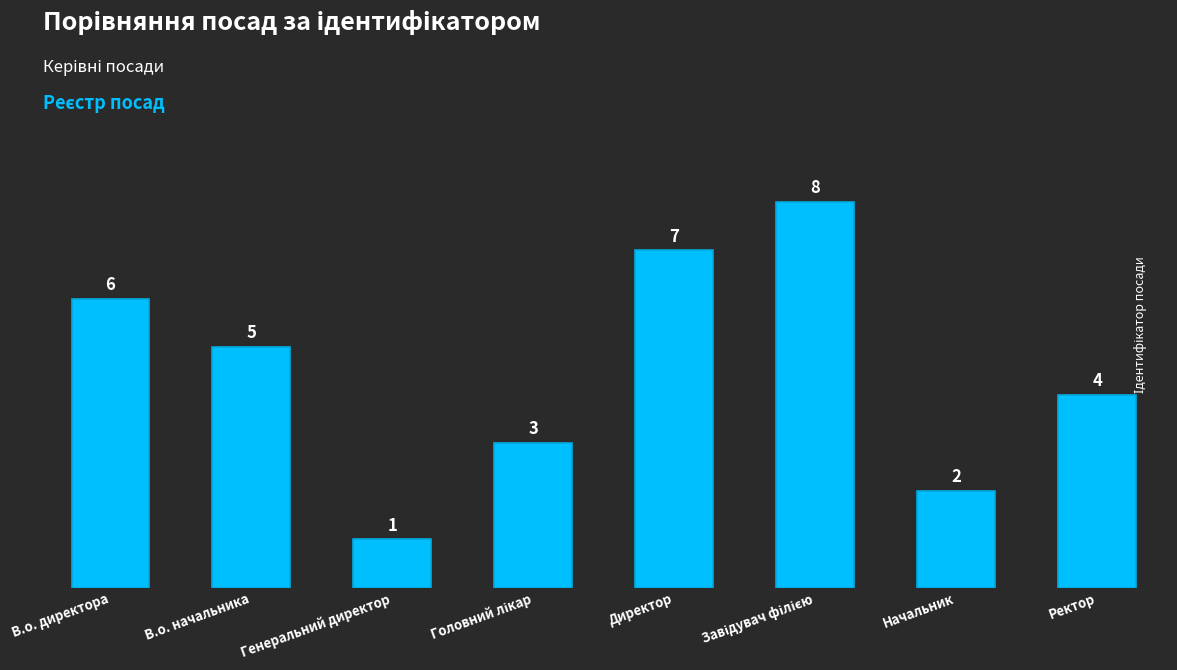

Reading right to left, list all the values displayed in this chart.

4	2	8	7	3	1	5	6